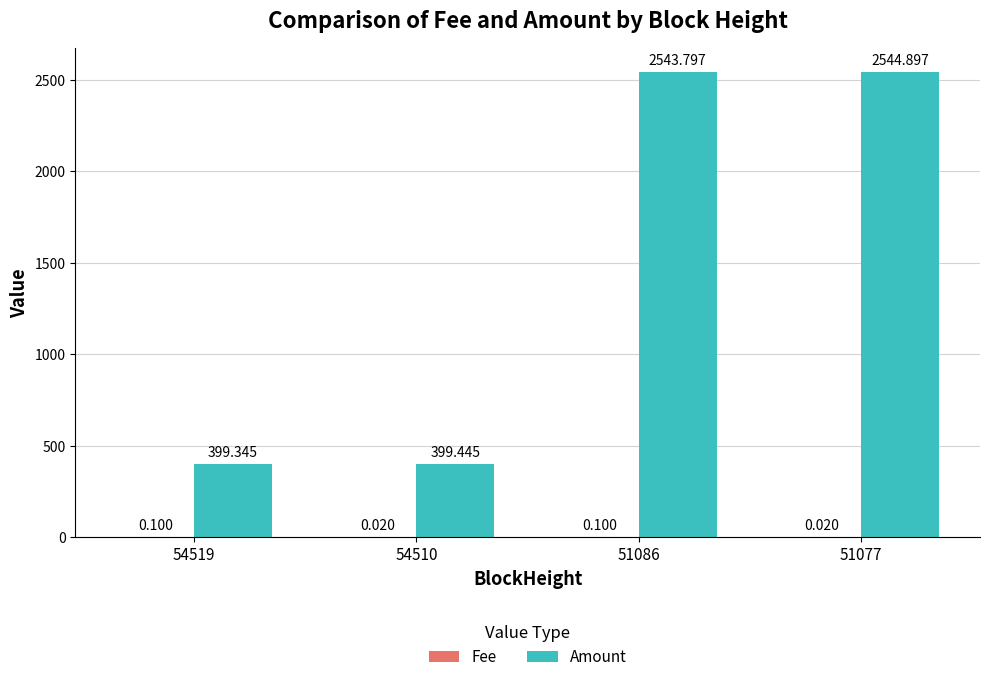

What is the total value across all series at 51077?

2544.9